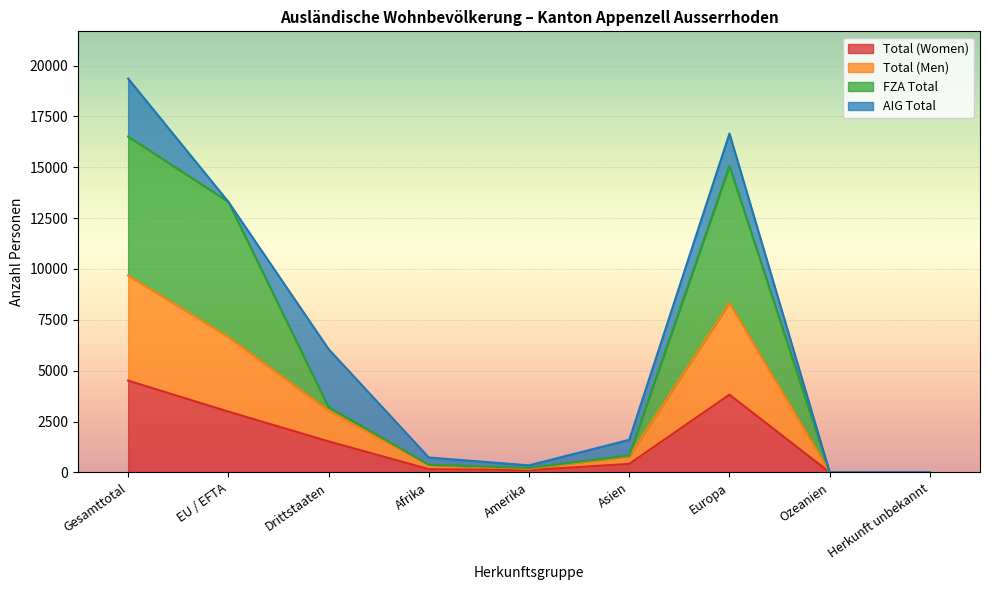

Which series has the largest range (max minus min)?

FZA Total